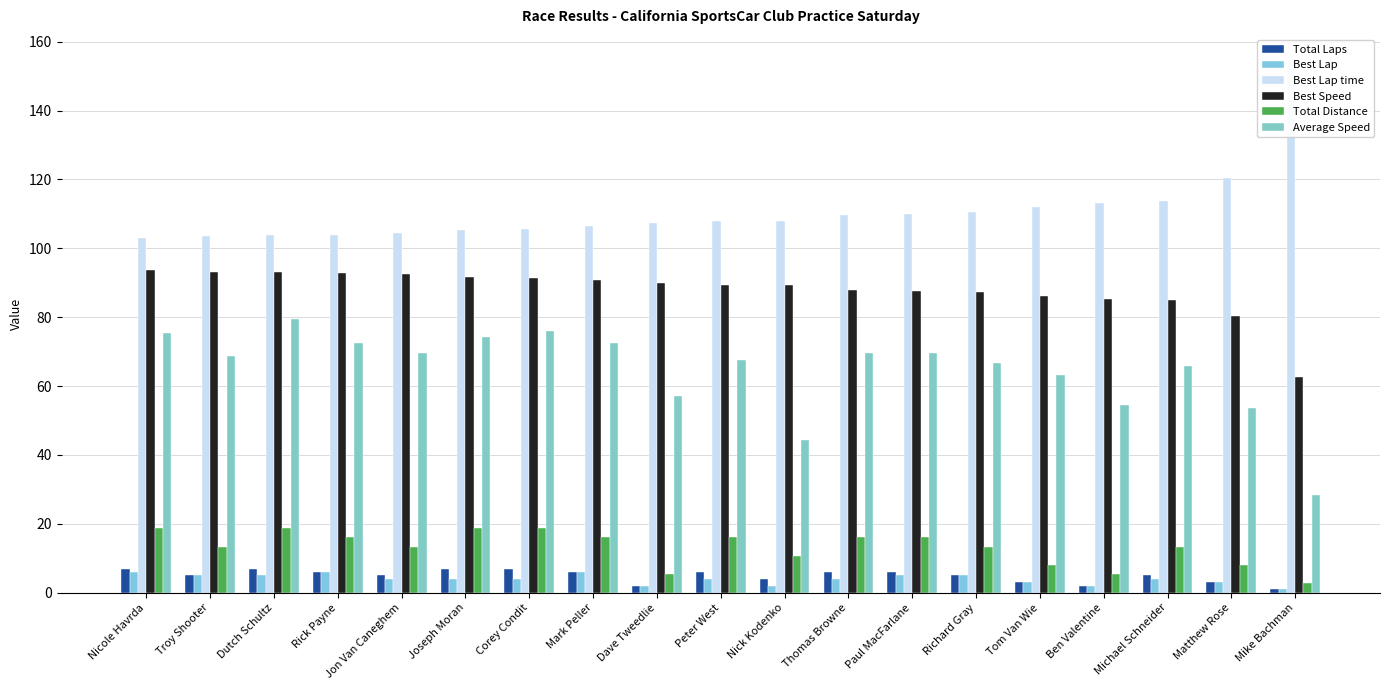

What is the sum of all Average Speed values?

1229.5